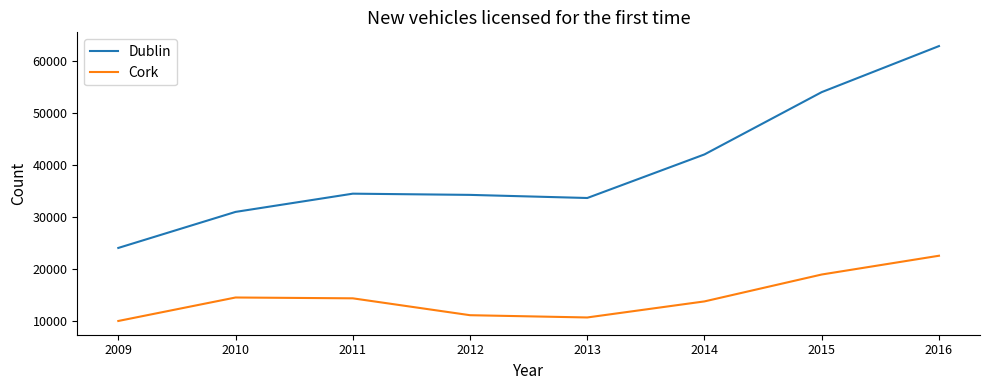

At which label does Dublin reach its minimum?

2009